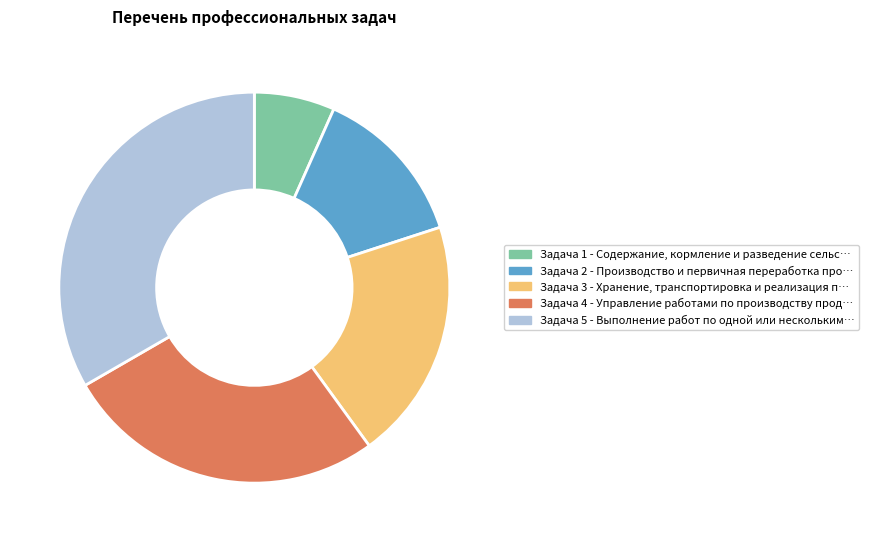

Is there a majority slice in this chart?

No